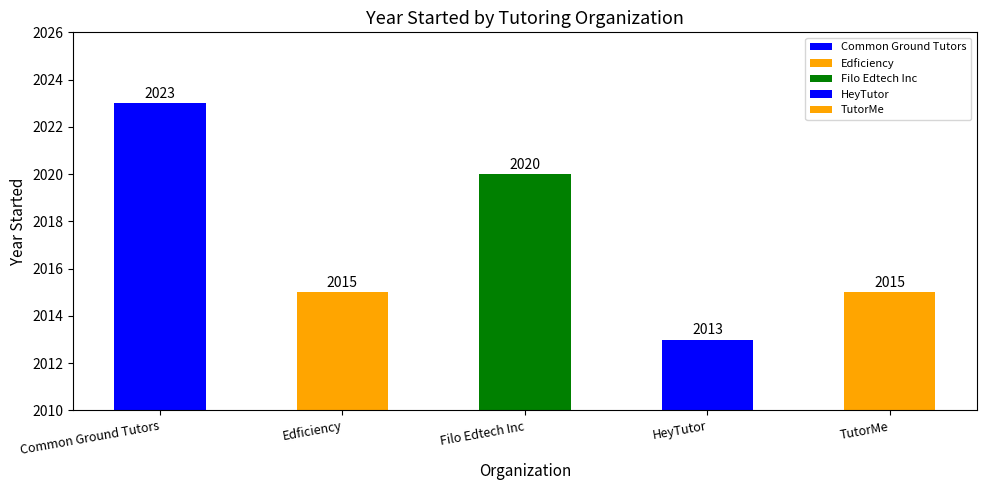

Is it true that the value at TutorMe is 2015?

True